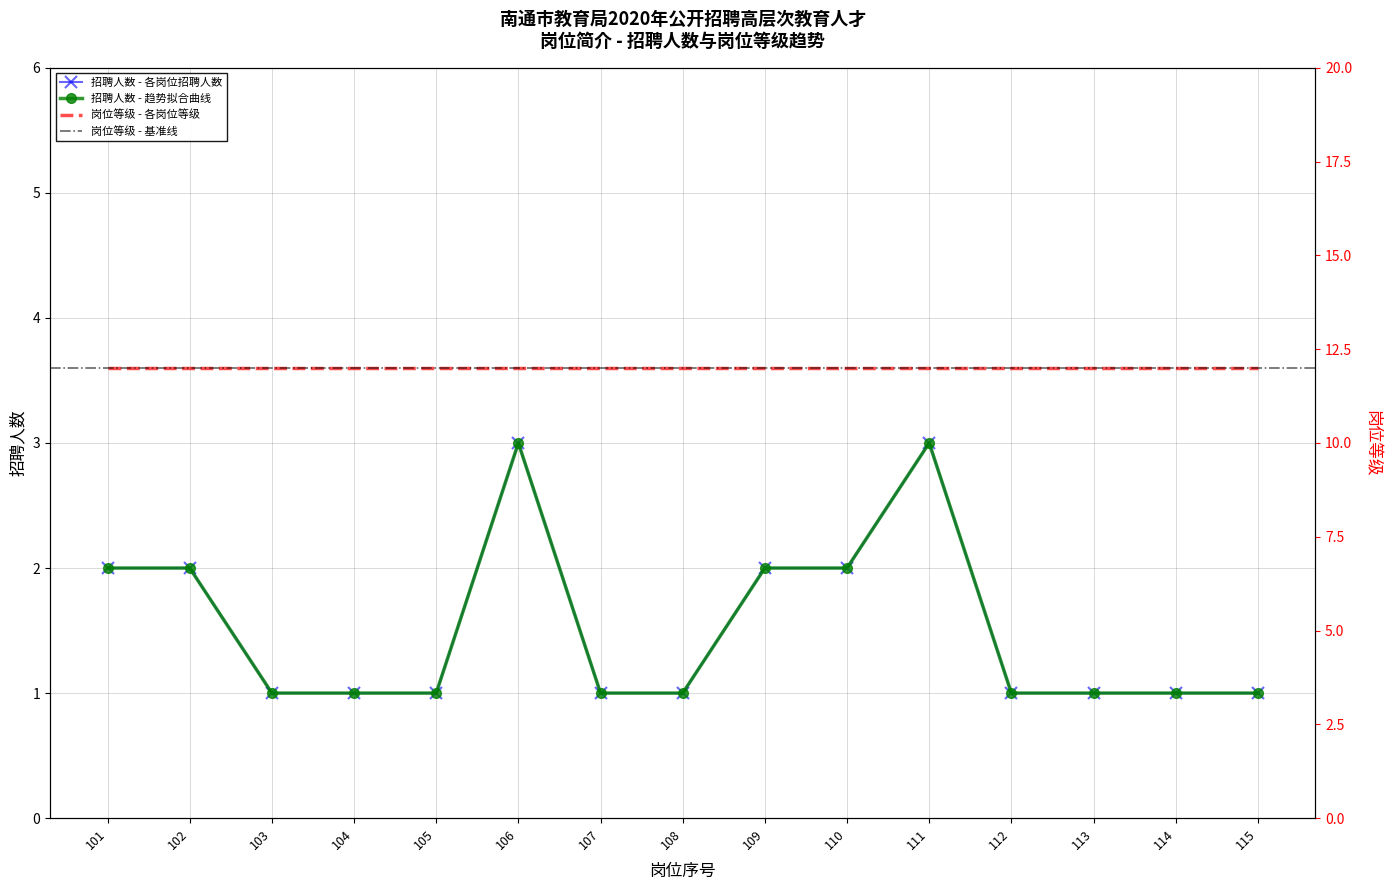

Reading left to right, what are all the values shown in this chart?

101=2	102=2	103=1	104=1	105=1	106=3	107=1	108=1	109=2	110=2	111=3	112=1	113=1	114=1	115=1